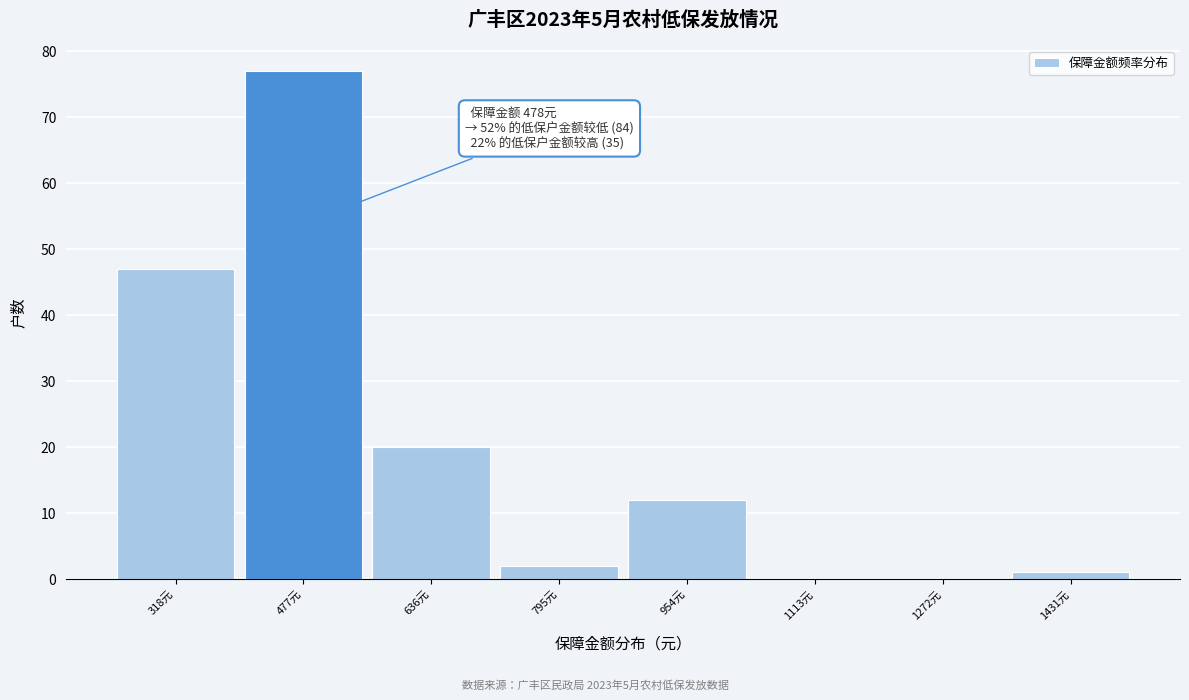

Which range on the x-axis has the tallest bar?

400 to 560